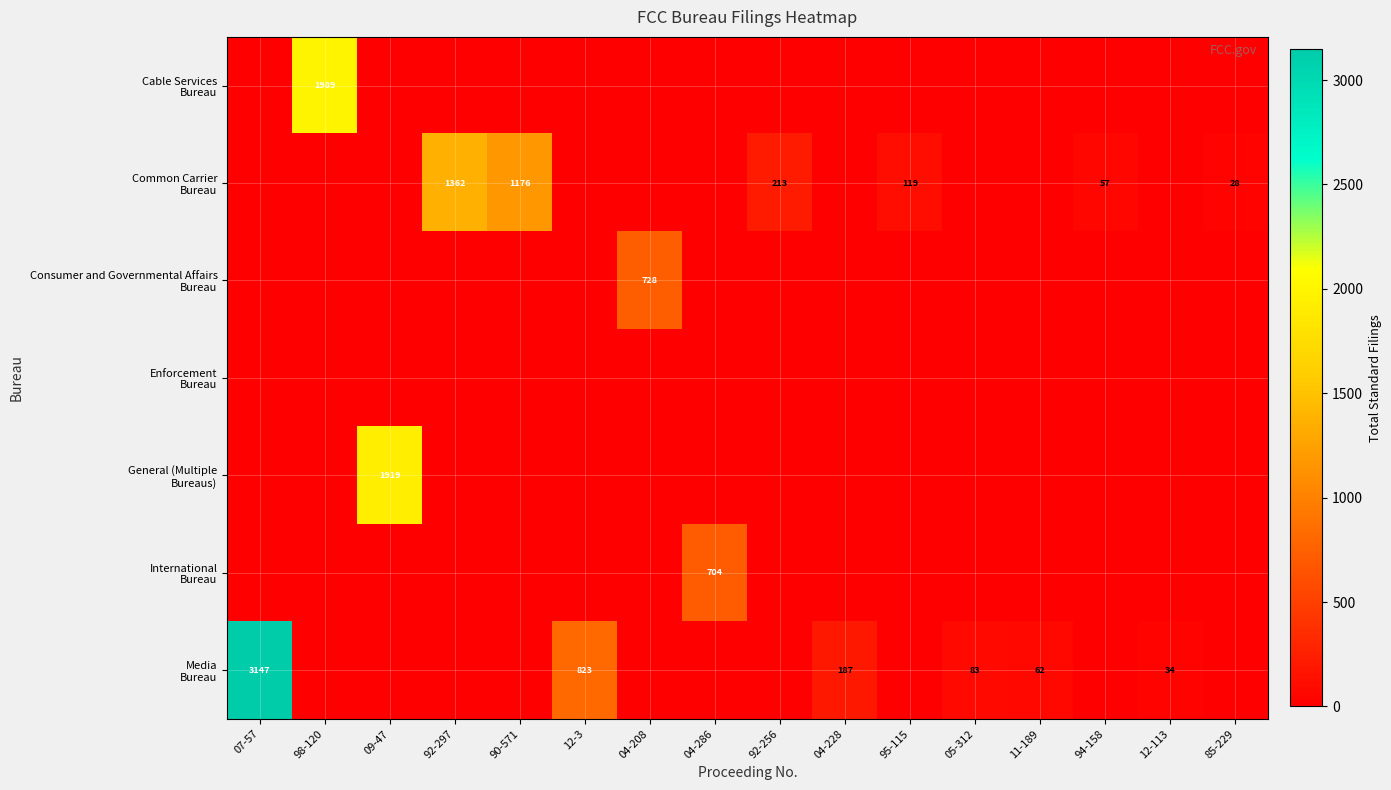

Which series has the largest range (max minus min)?

Media Bureau